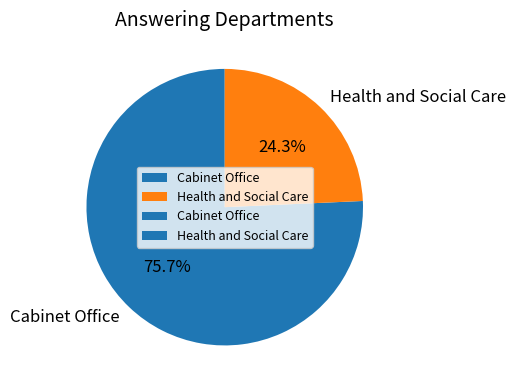

What is the smallest slice in the pie chart?

Health and Social Care